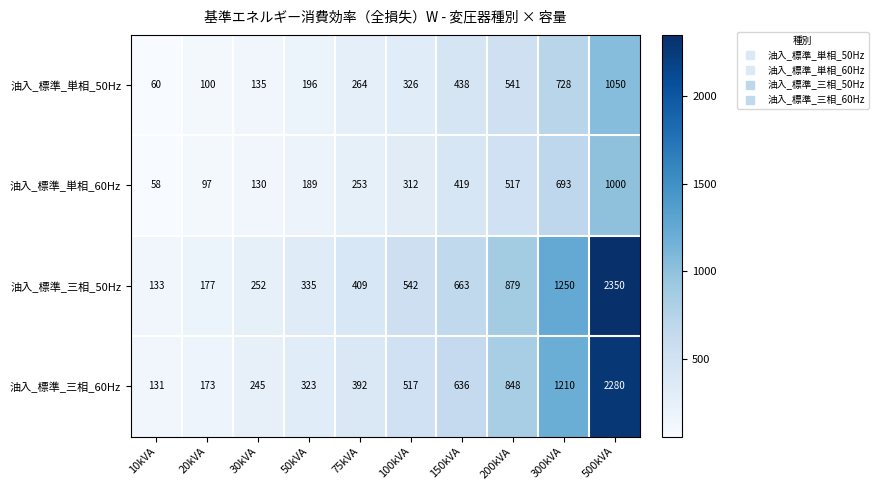

Which series has the largest total across all categories?

油入_標準_三相_50Hz